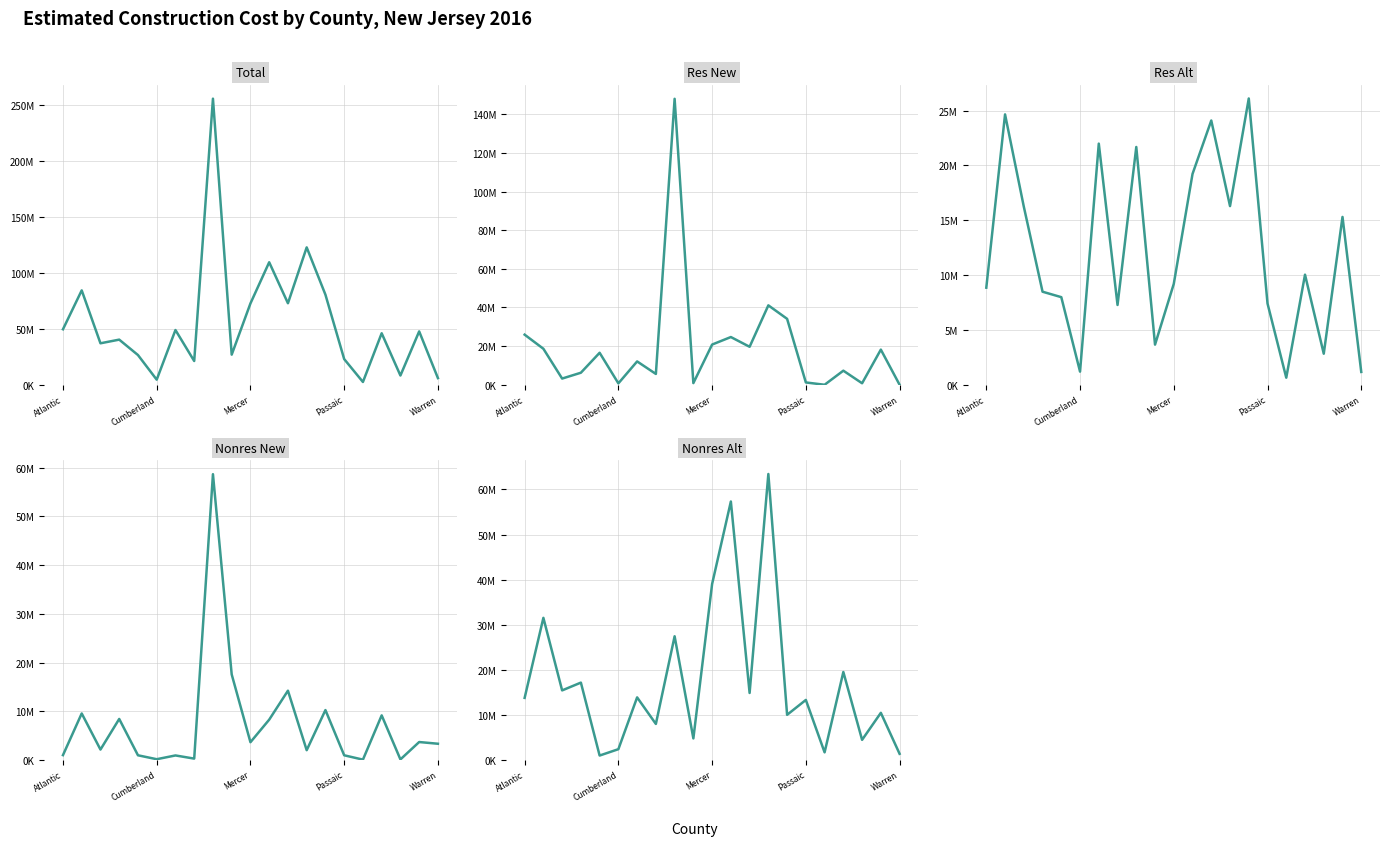

True or false: Total and Res Alt cross at least once.

False